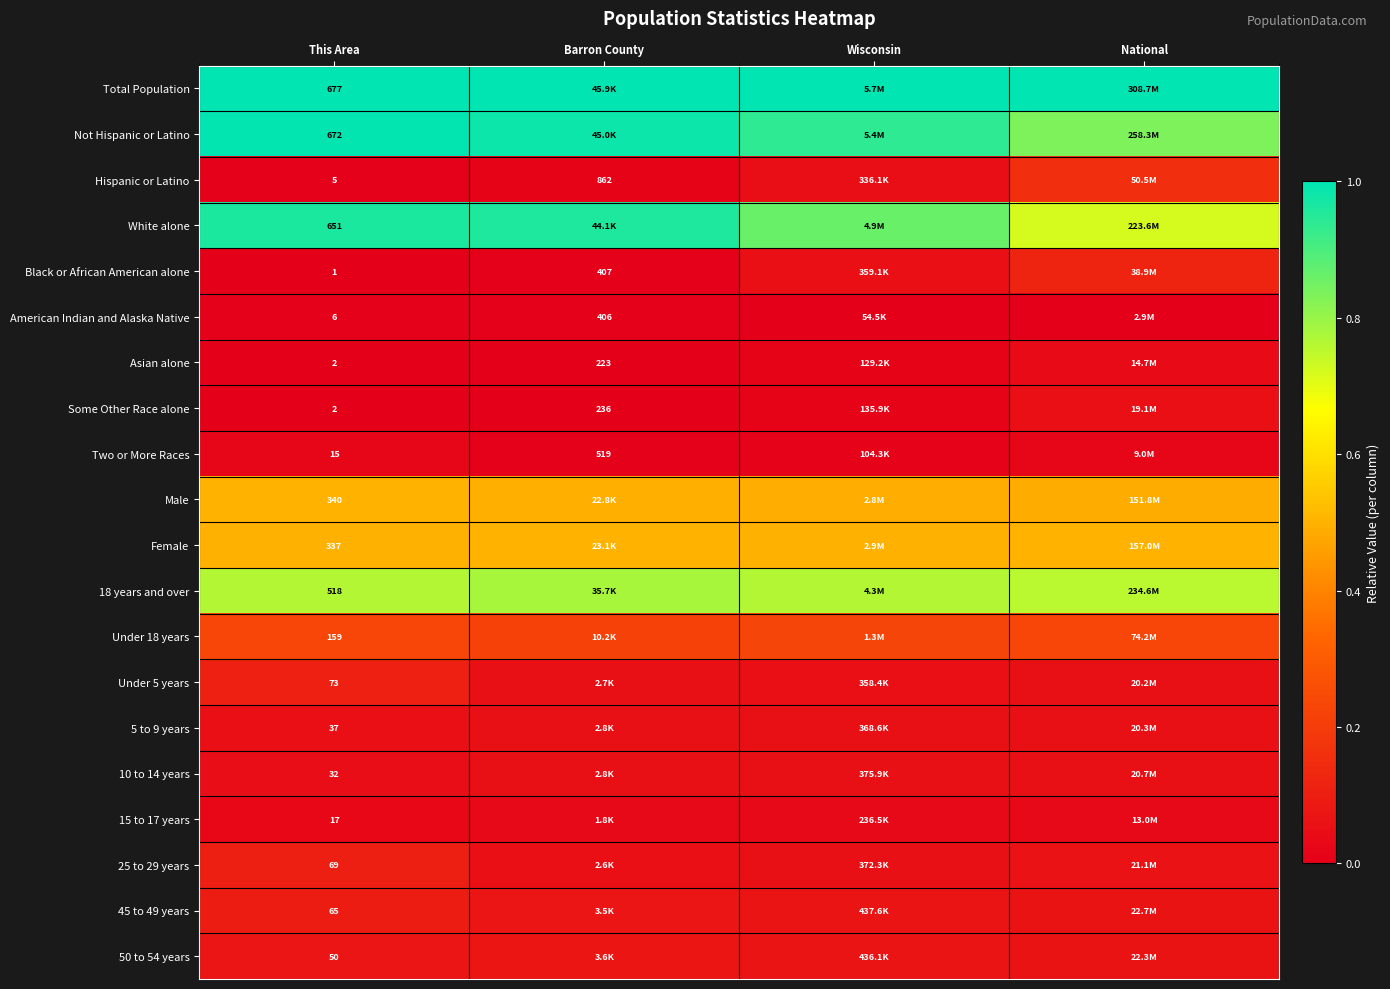

Is the value of Total Population at This Area greater than the value of Black or African American alone at This Area?

Yes